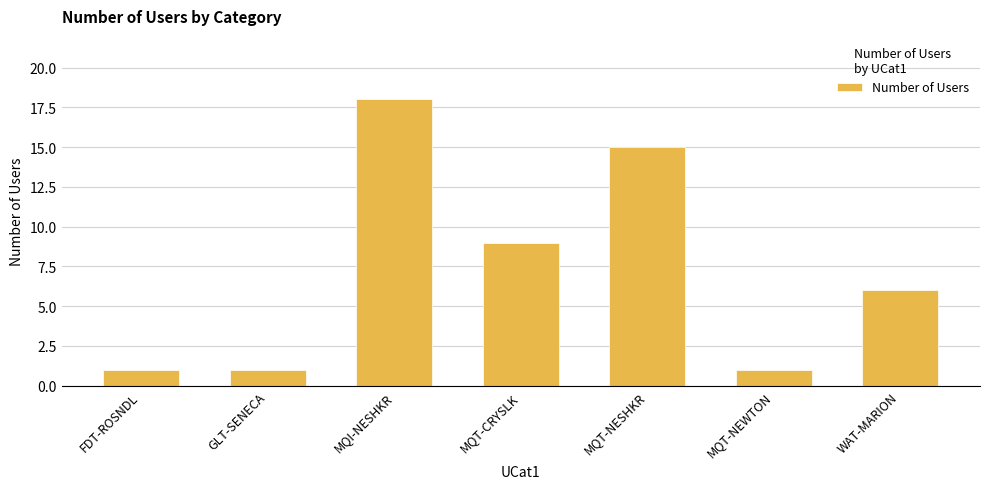

How many values are below 6?

3